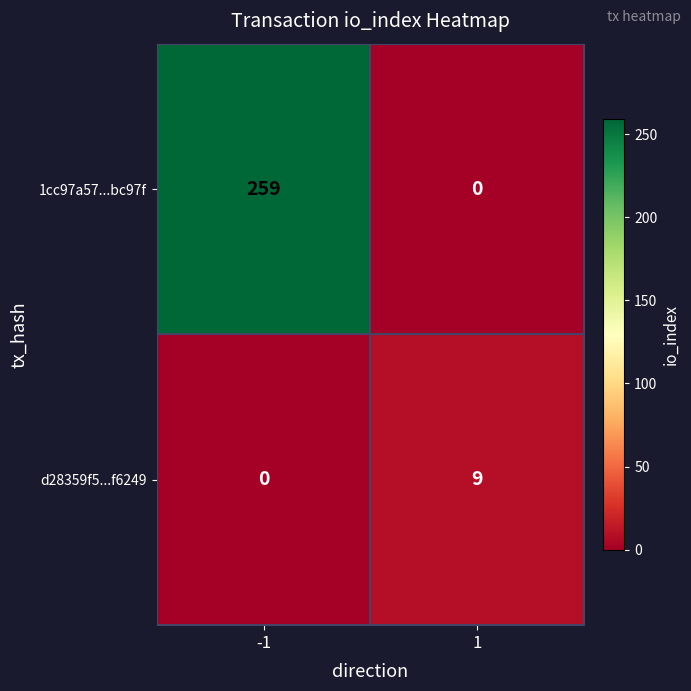

Rank the series by their maximum value, from highest to lowest.

1cc97a57...bc97f, d28359f5...f6249